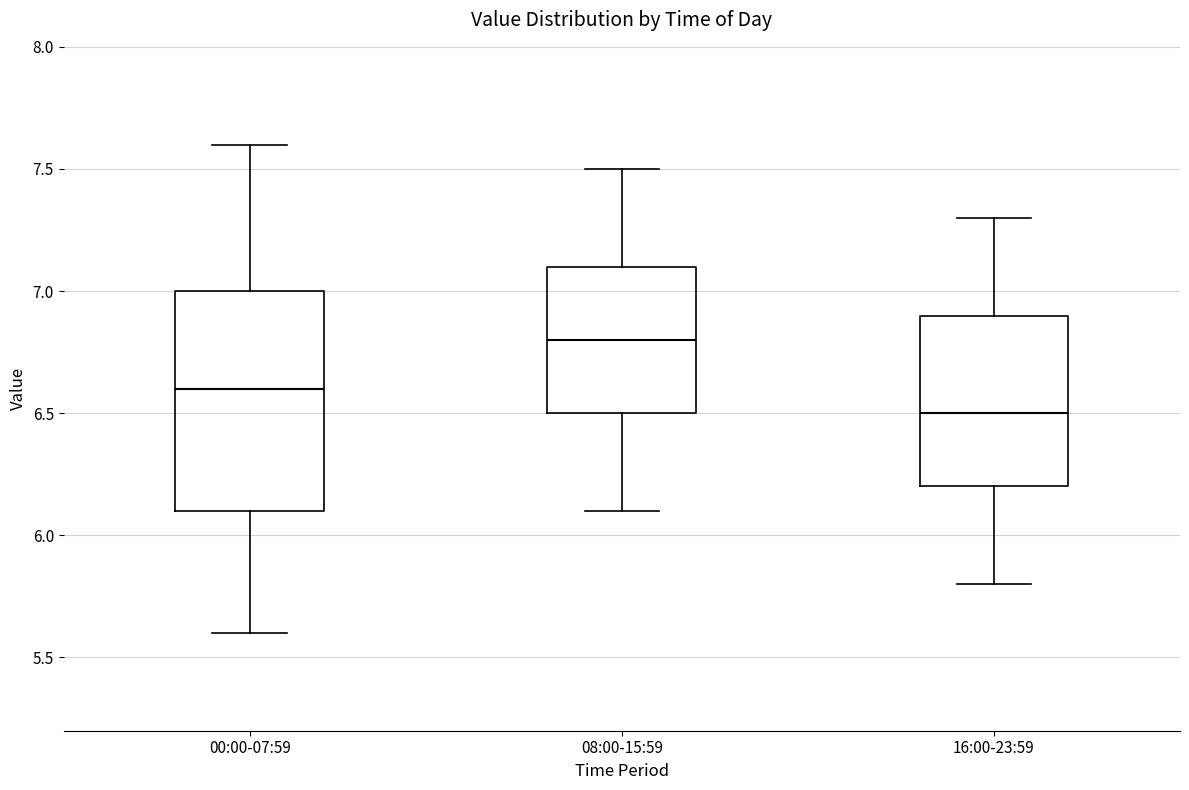

Reading left to right, transcribe this box plot: for each box, give where its median line is, the range the box spans, and where its two whiskers end, as read against the y-axis. The values are not printed on the chart, so give them approximately, as read against the axis.

00:00-07:59: median 6.6, box 6.1 to 7.0, whiskers 5.6 to 7.6
08:00-15:59: median 6.8, box 6.5 to 7.1, whiskers 6.1 to 7.5
16:00-23:59: median 6.5, box 6.2 to 6.9, whiskers 5.8 to 7.3